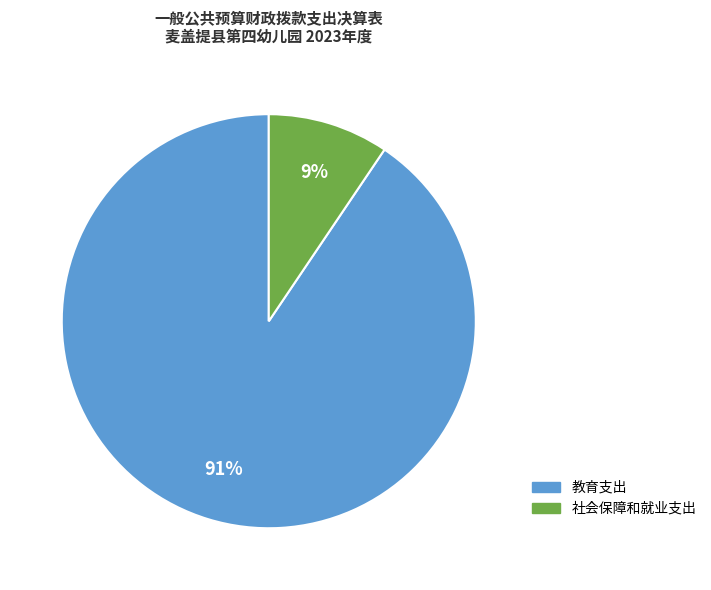

The 教育支出 slice represents 83% of the pie. True or false?

False